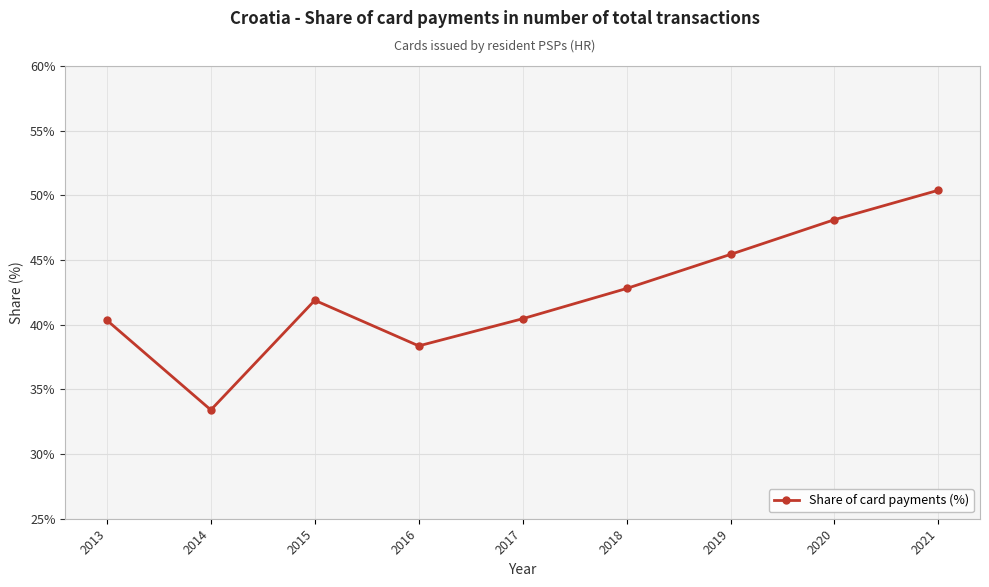

What is the maximum value shown in the chart?

50.4